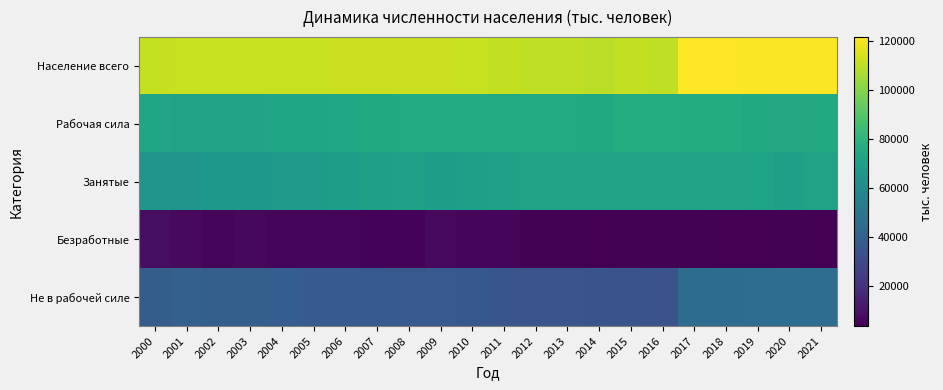

What is the total value across all series at 2014?

294437